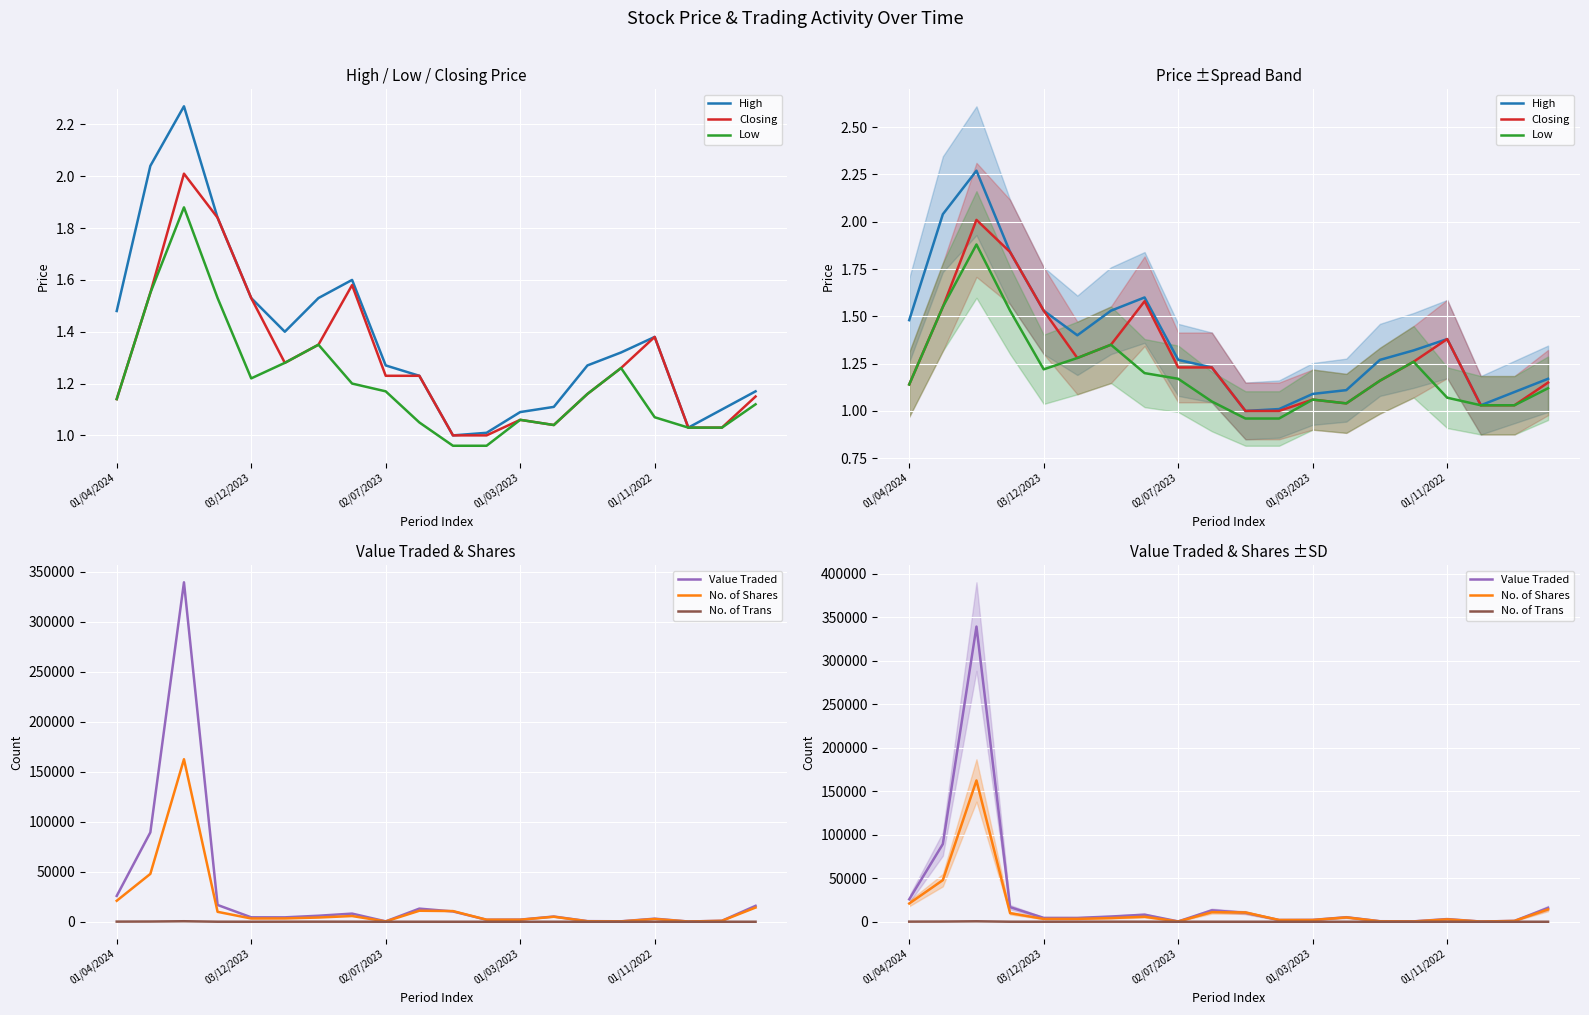

What position from the left is 01/11/2022?

17